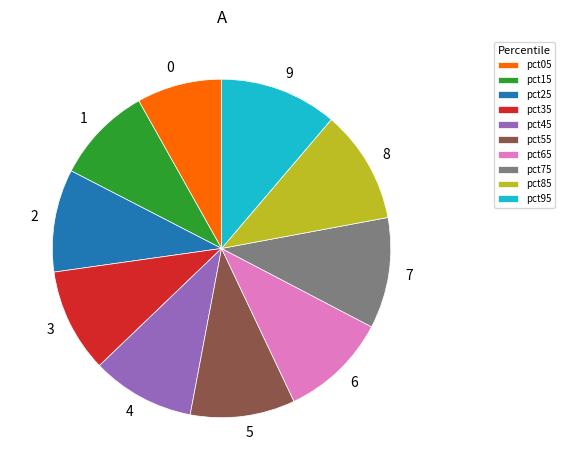

Does pct85 represent more than half of the total?

No